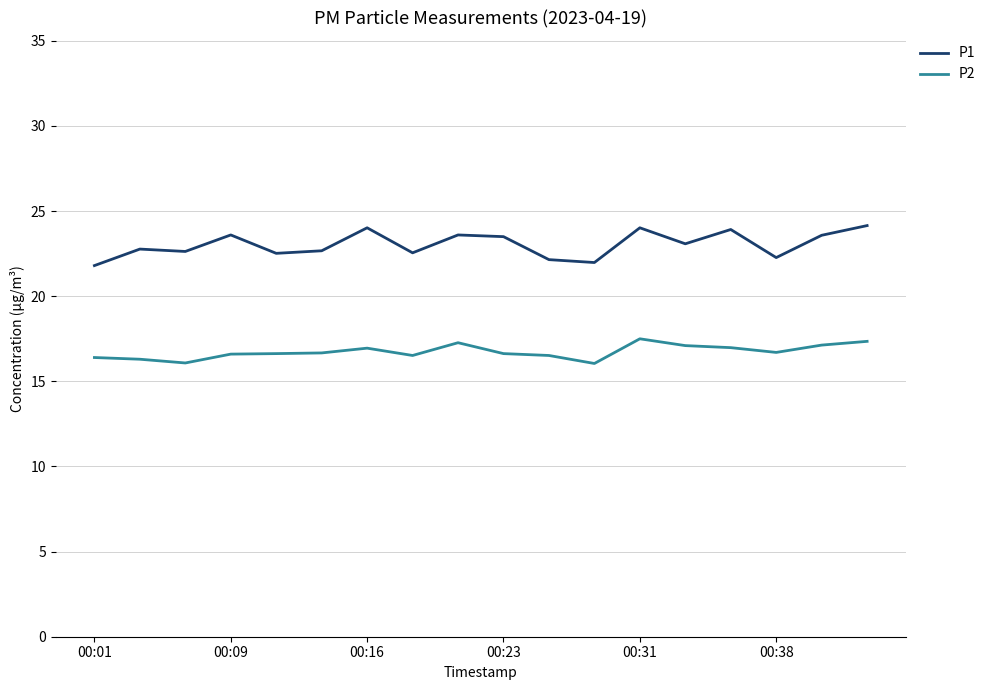

What is the smallest value displayed?

16.1